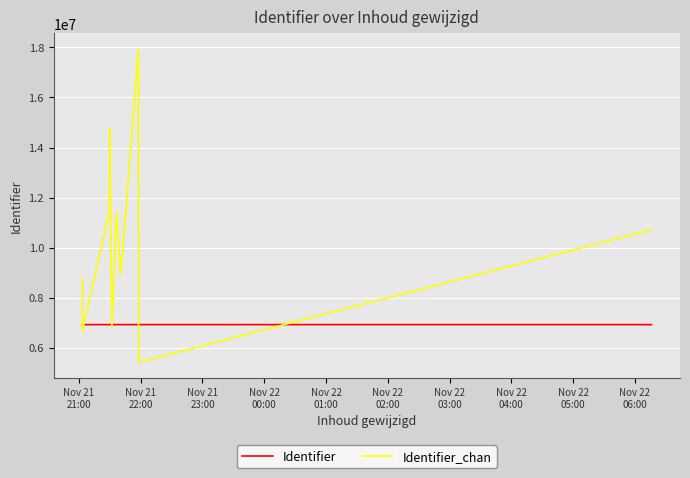

In Identifier_chan, how many points are higher than both neighbors (excluding endpoints)?

3